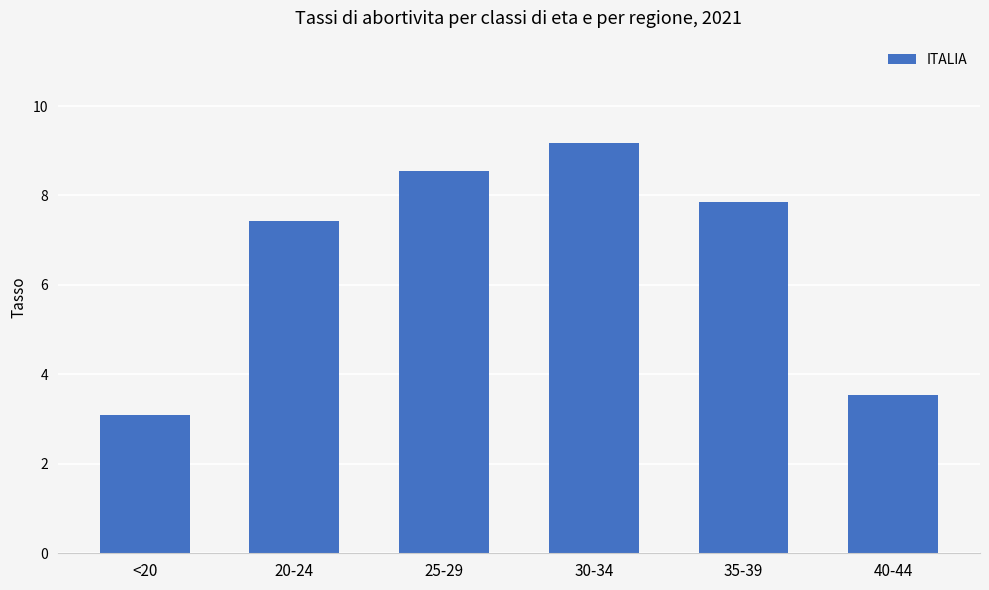

Where is the data nearest to the value 6?

20-24